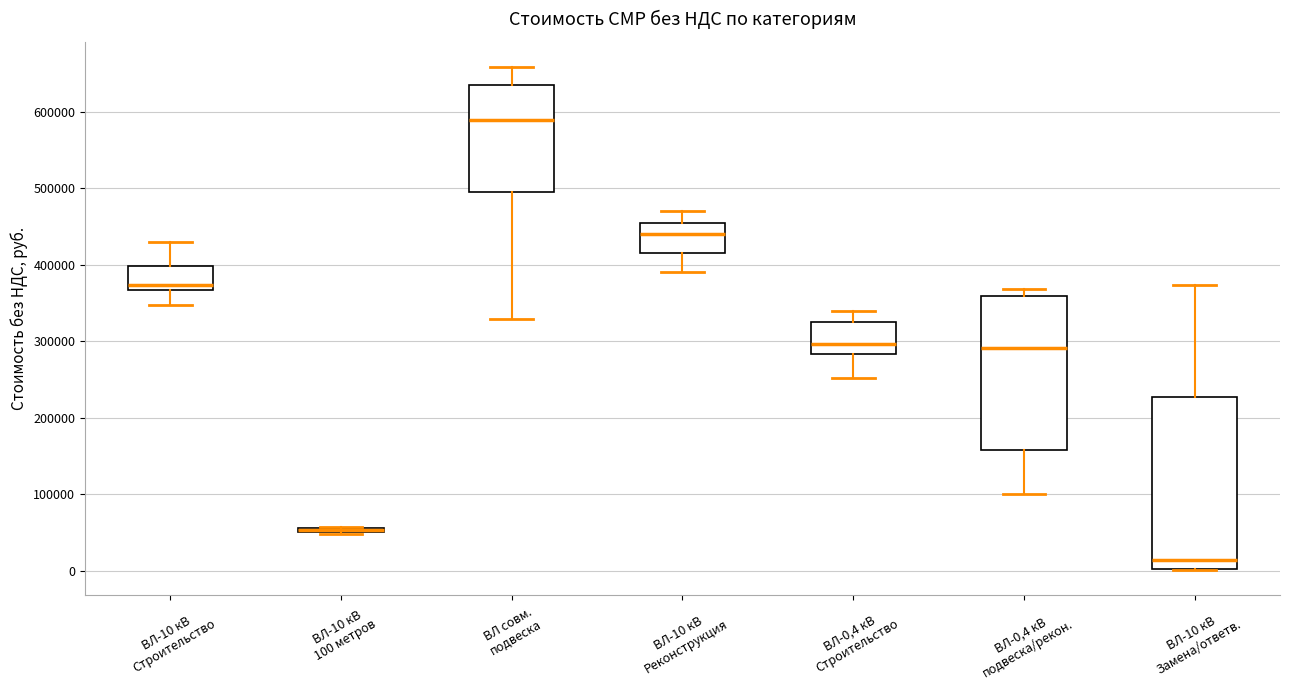

Where is the lower edge of the box for ВЛ-0,4 кВ подвеска/рекон. on the y-axis? The values are not printed on the chart, so give them approximately, as read against the axis.

160000